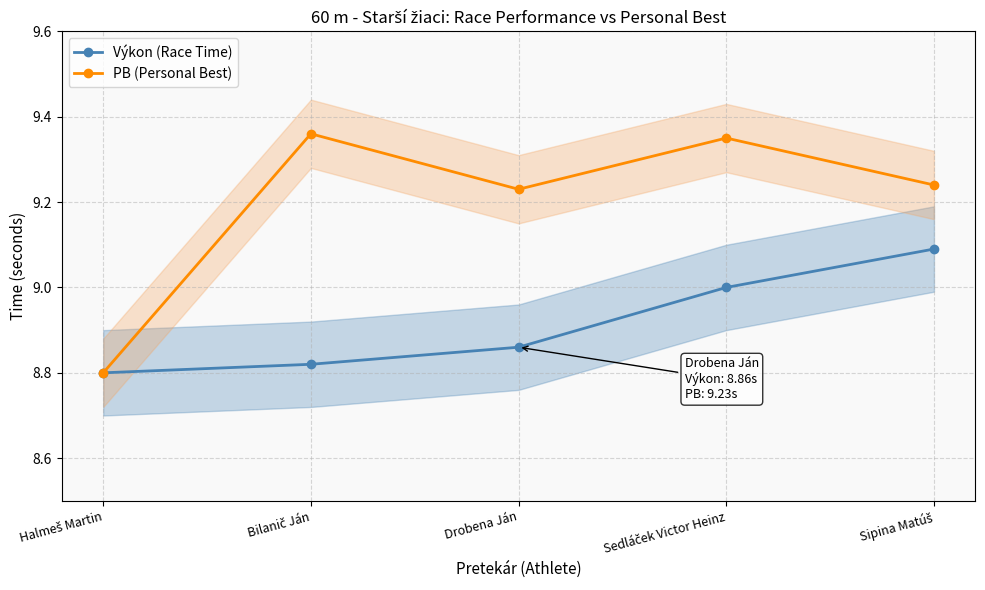

How many lines are shown in the chart?

2